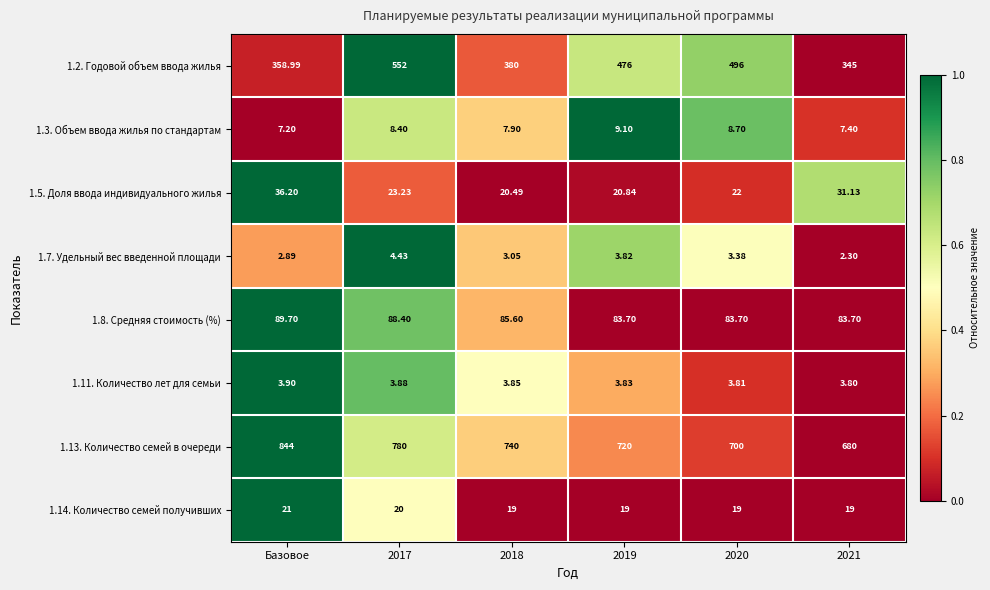

At which label does 1.8. Средняя стоимость (%) reach its peak?

Базовое